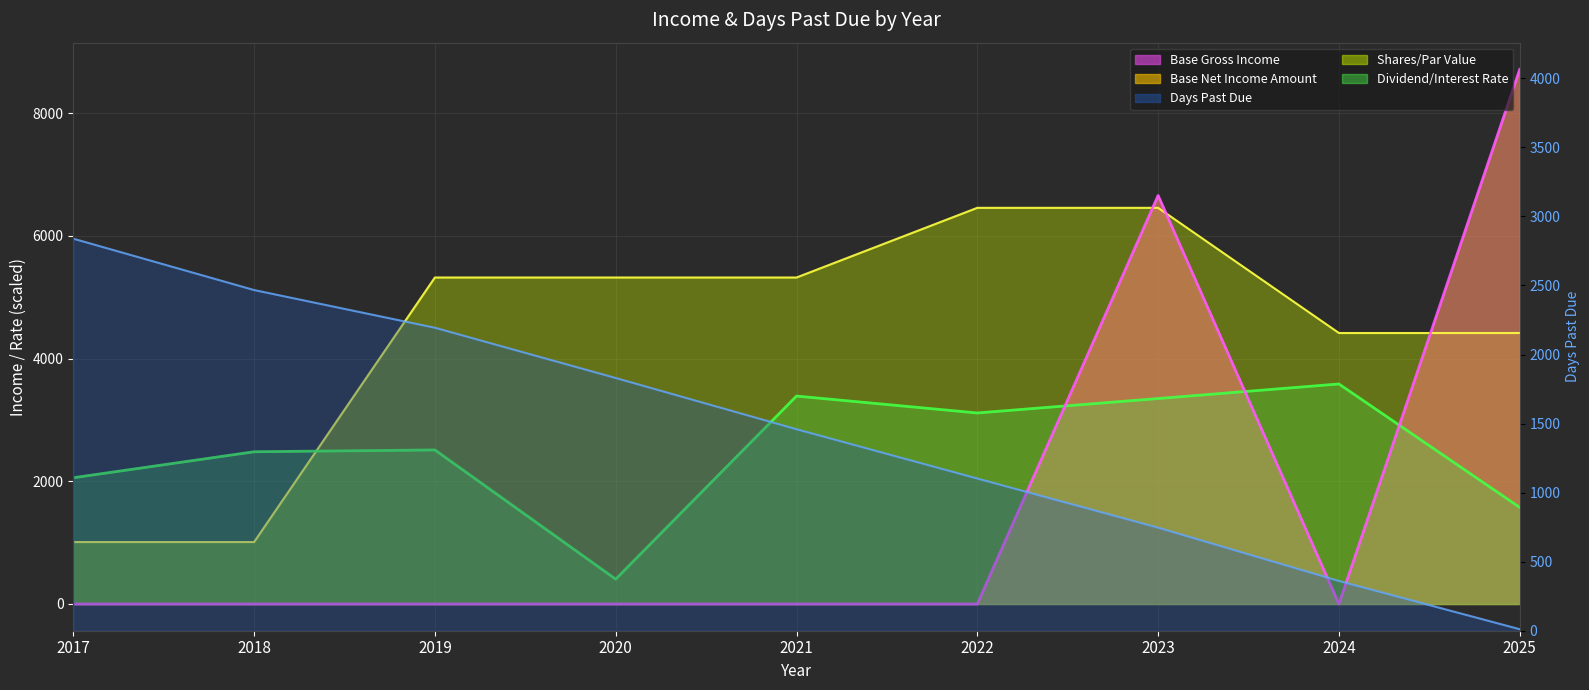

How many intersections are there between Dividend/Interest Rate (line) and Base Gross Income (line)?

3